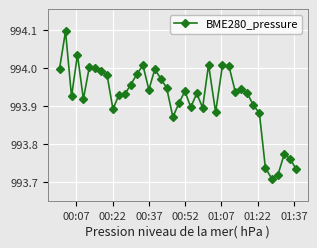

What is the greatest value displayed?

994.1